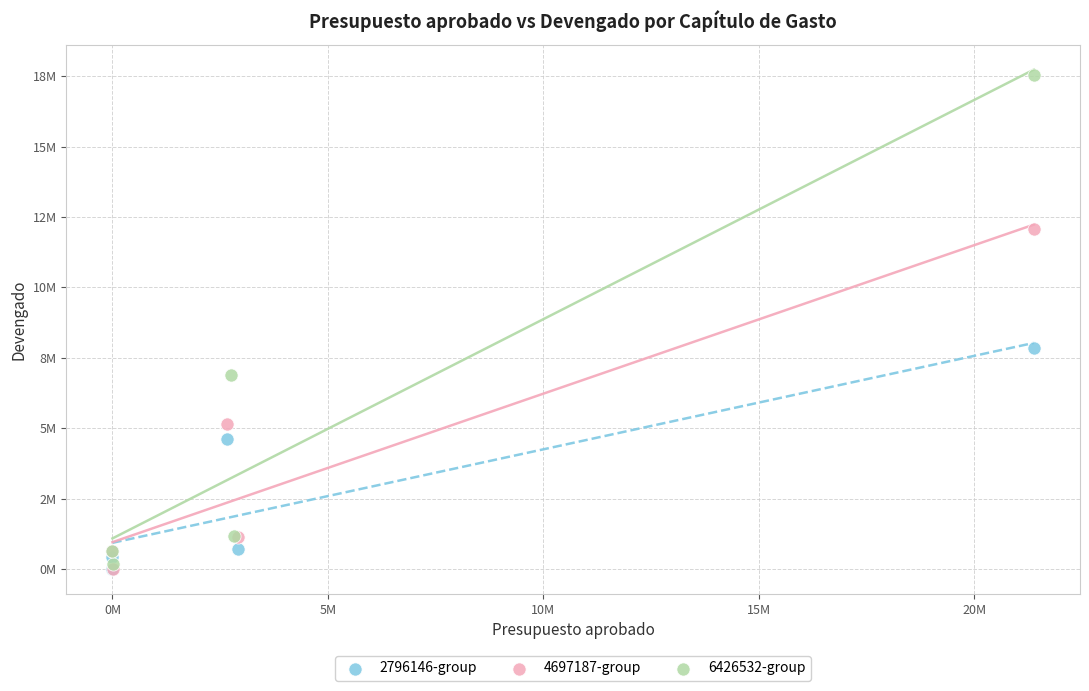

What are all the series names shown in the legend?

2796146-group, 4697187-group, 6426532-group